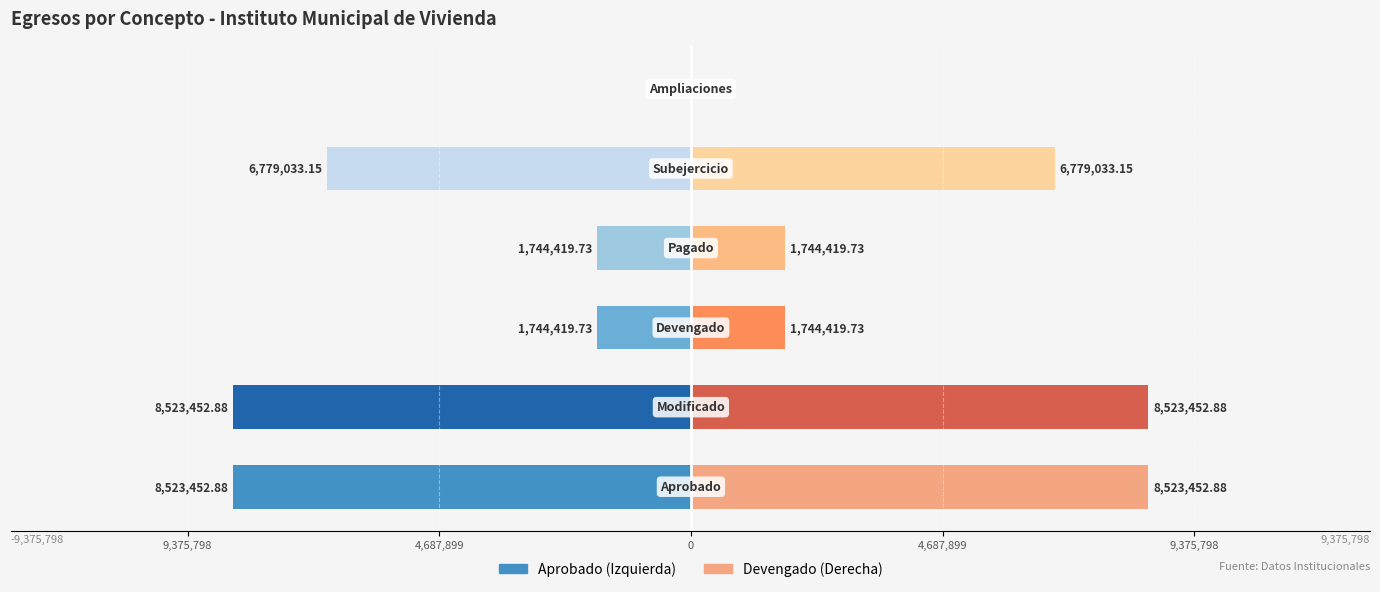

Rank the series by their average value, from highest to lowest.

Devengado/Derecha, Aprobado/Izquierda